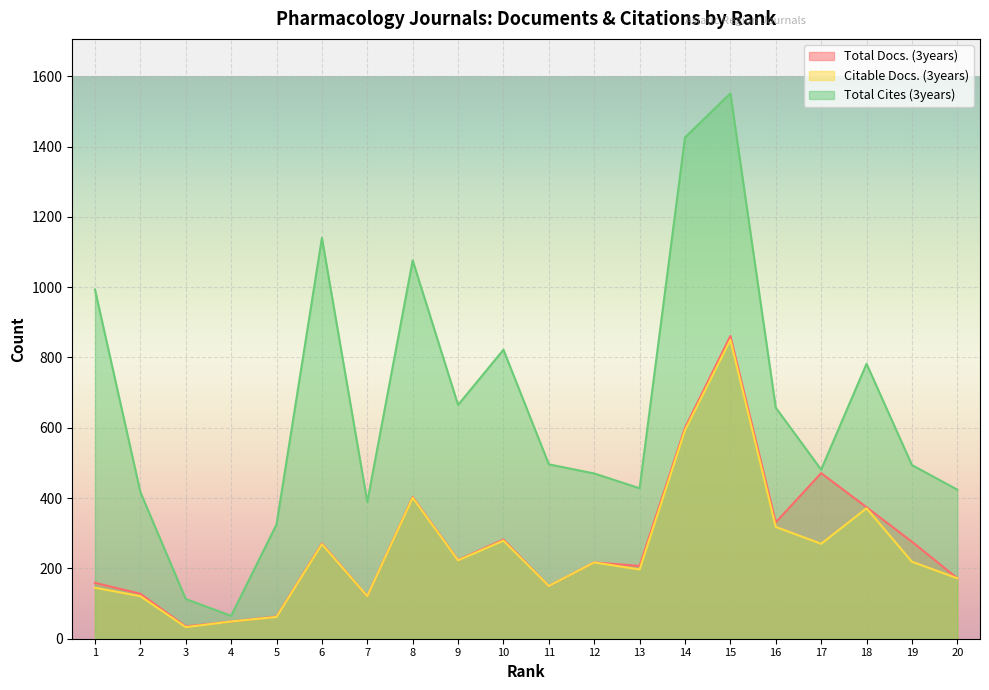

True or false: Citable Docs. (3years) and Total Docs. (3years) intersect in this chart.

False